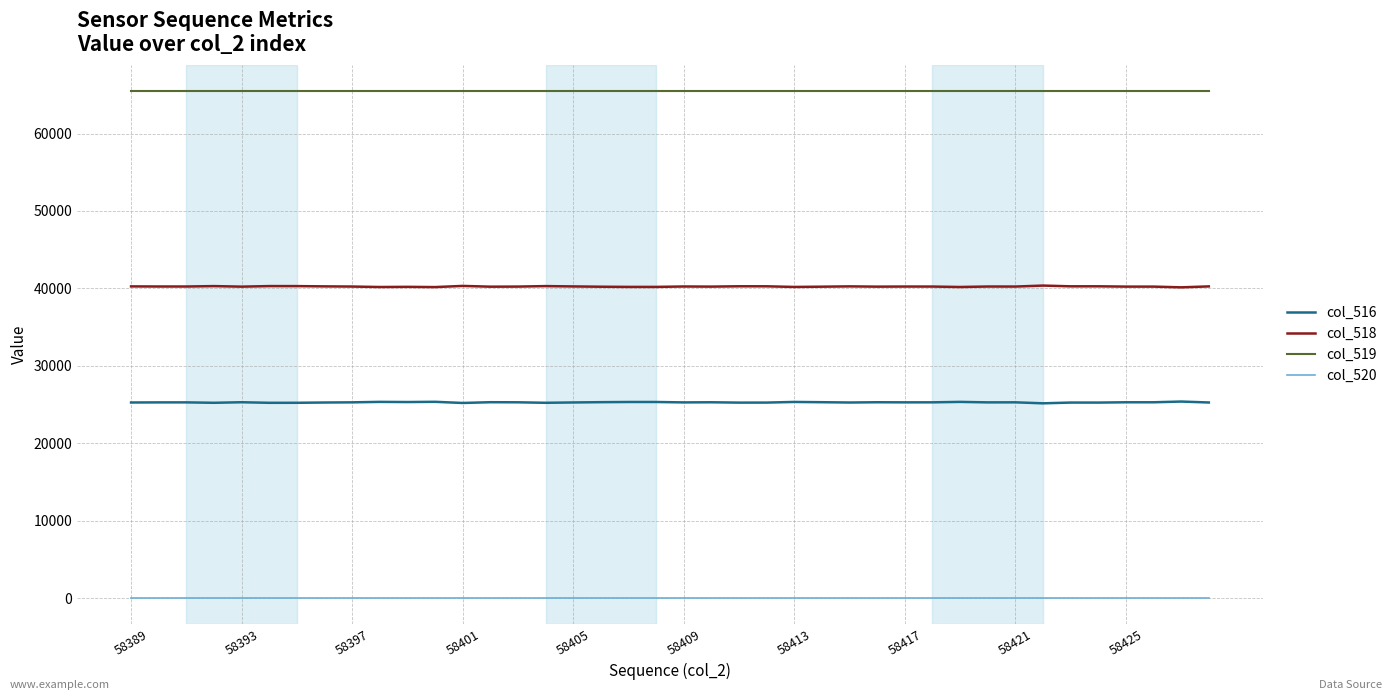

True or false: col_520 and col_516 intersect in this chart.

False